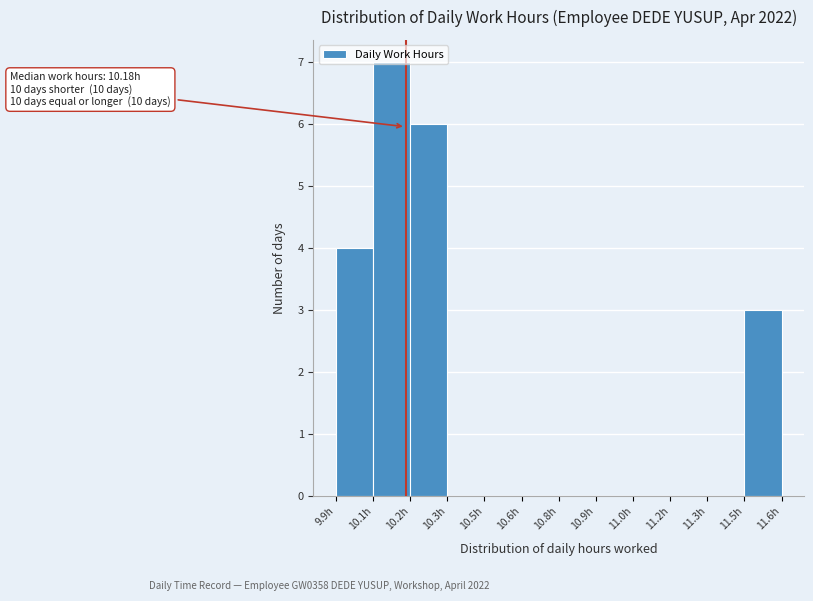

The value at 11.5h is 3. True or false?

True